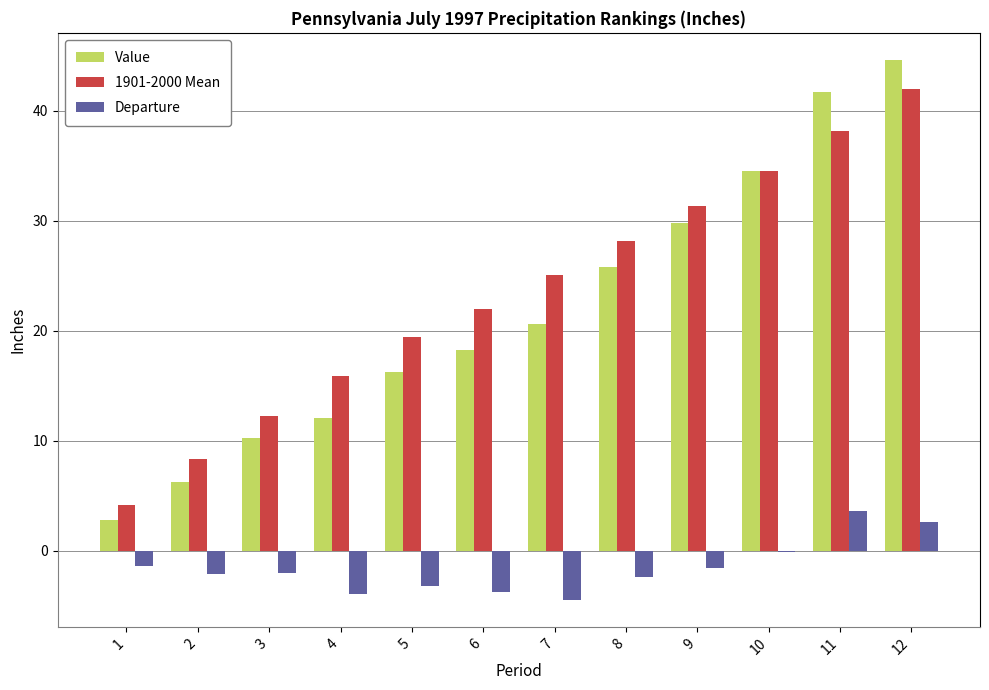

True or false: Departure has a value of -2.1 at 2.

True